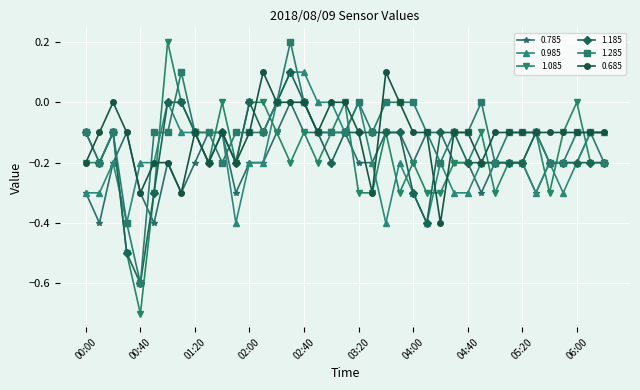

Which series has the widest spread of values?

1.085